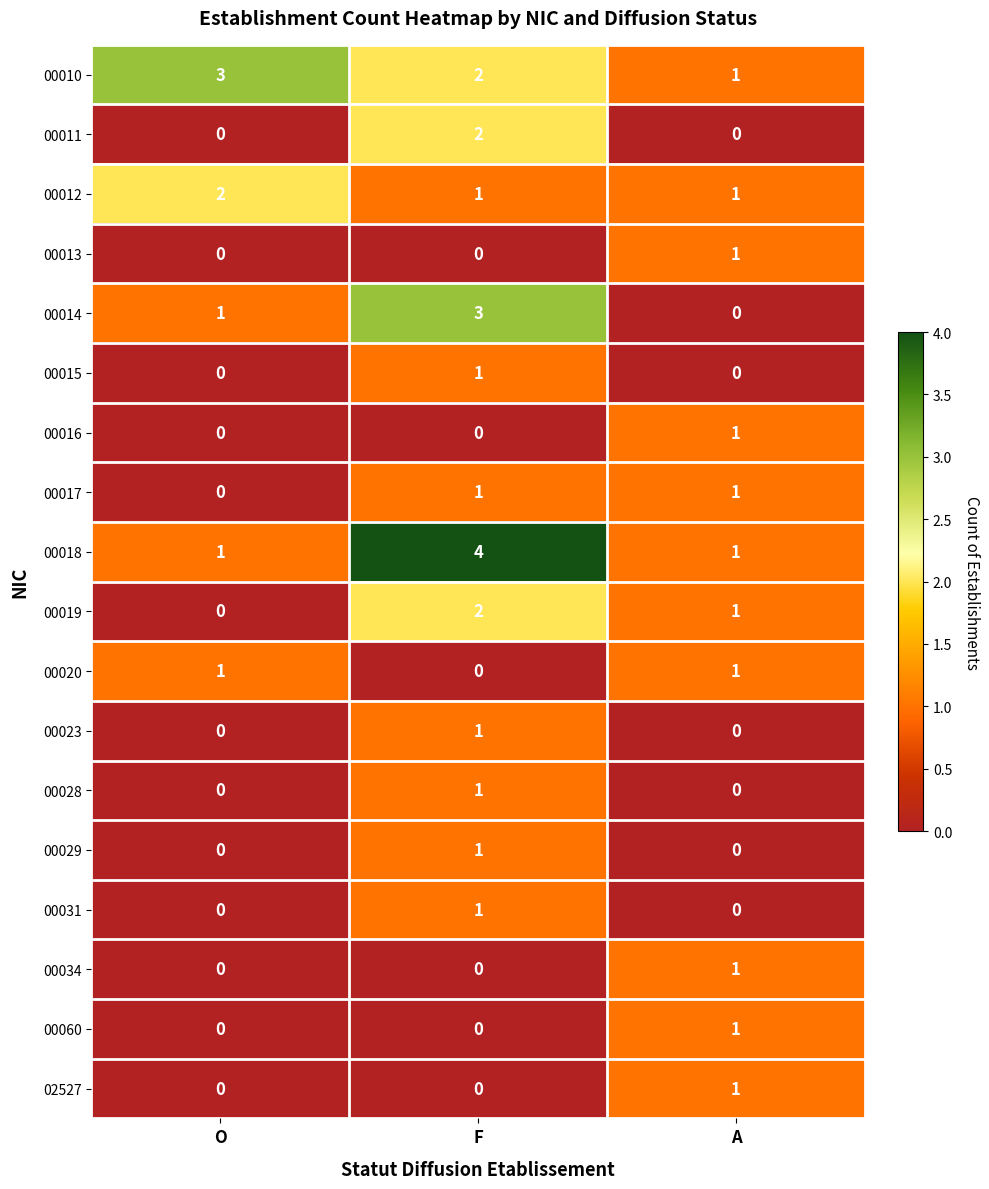

The value of 00019 at F is 2. True or false?

True